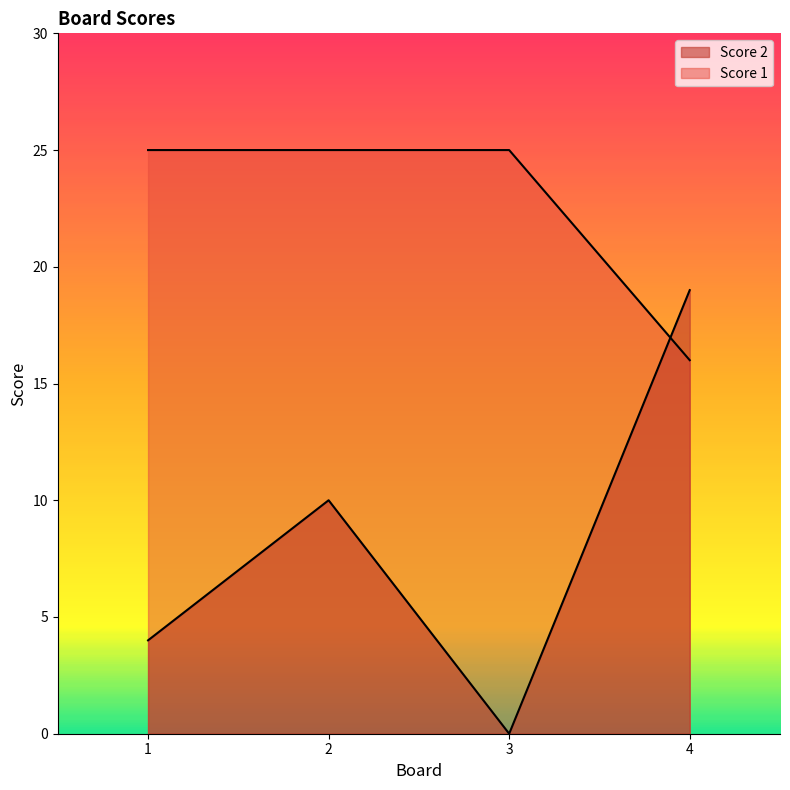

How many lines are shown in the chart?

2